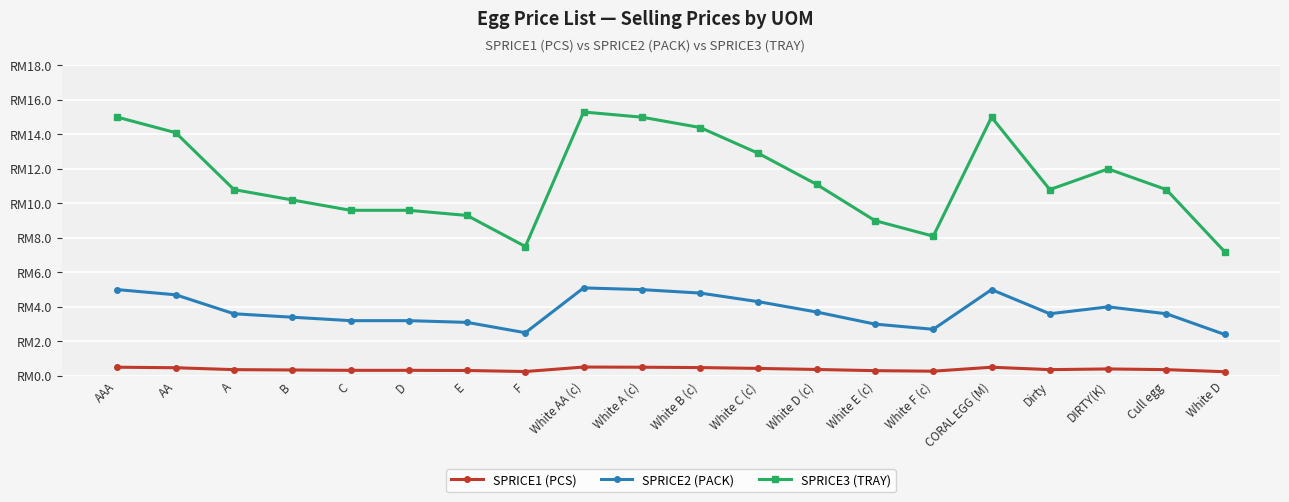

What is the label of the 3rd point from the right?

DIRTY(K)